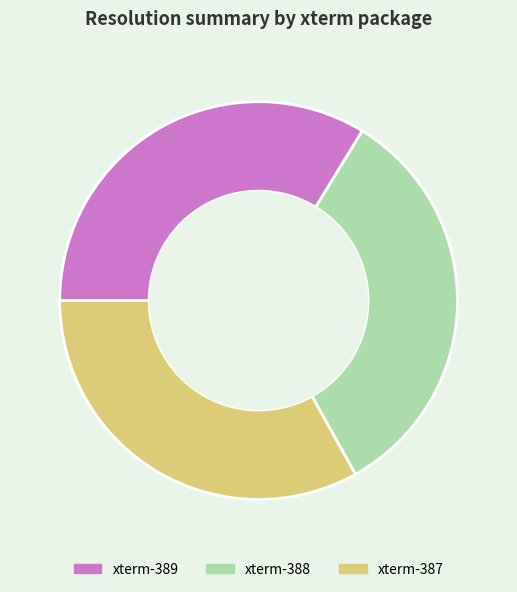

How many slices are in this pie chart?

3